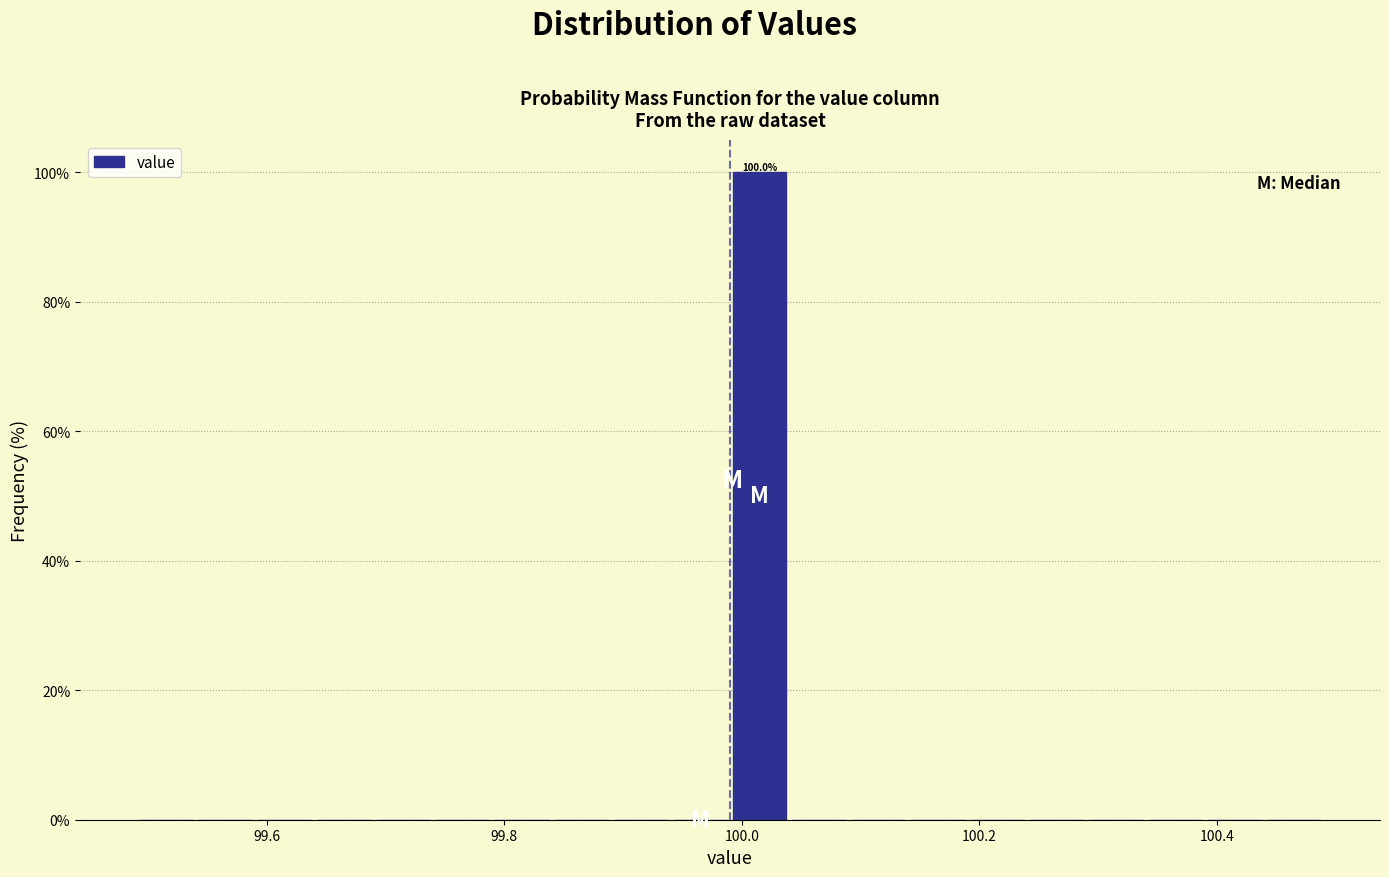

Read against the x-axis, roughly where is the centre of the tallest bar?

100.02